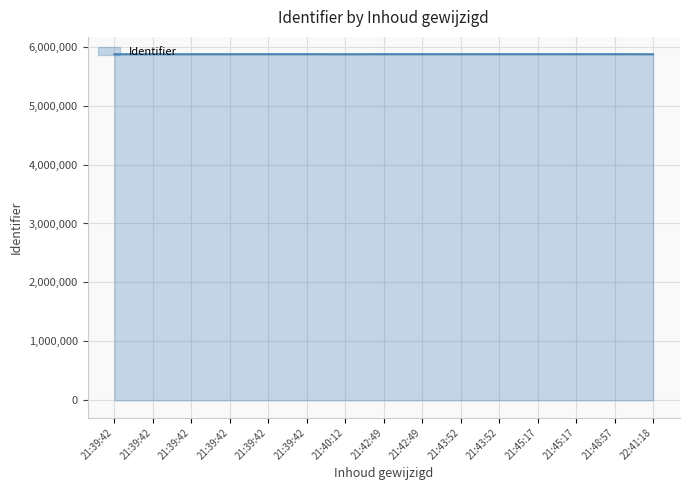

How many lines are shown in the chart?

1